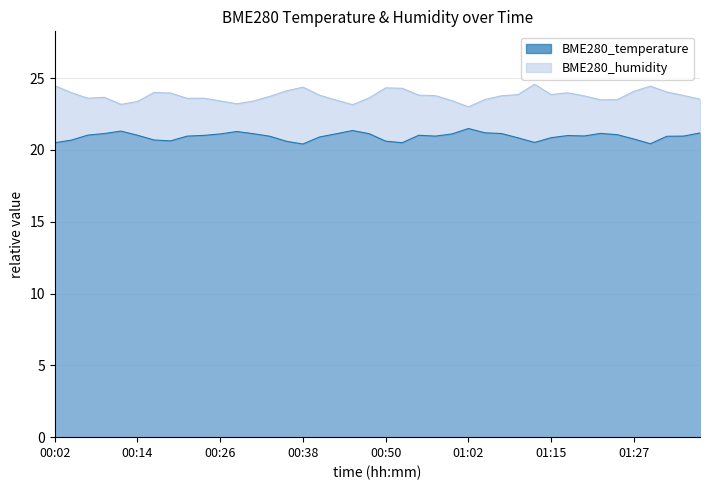

What is the label of the 6th point from the left?

00:14